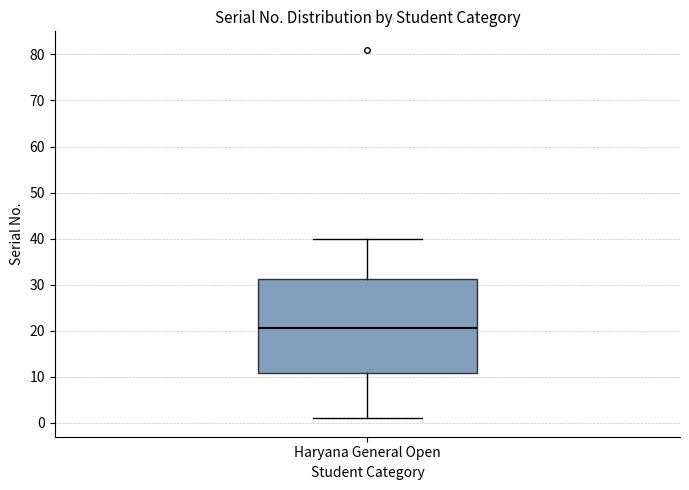

Read this box plot against the y-axis: the position of the median line, the range covered by the box, and the ends of both whiskers. The values are not printed on the chart, so give them approximately, as read against the axis.

median 21, box 11 to 31, whiskers 1 to 40